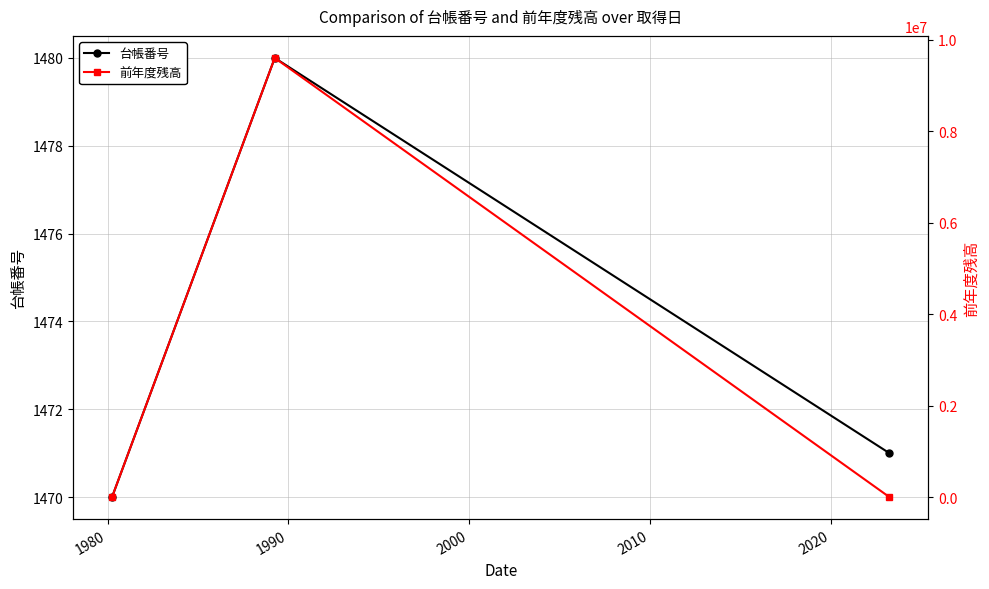

How many data points in 台帳番号 are less than 1471?

1